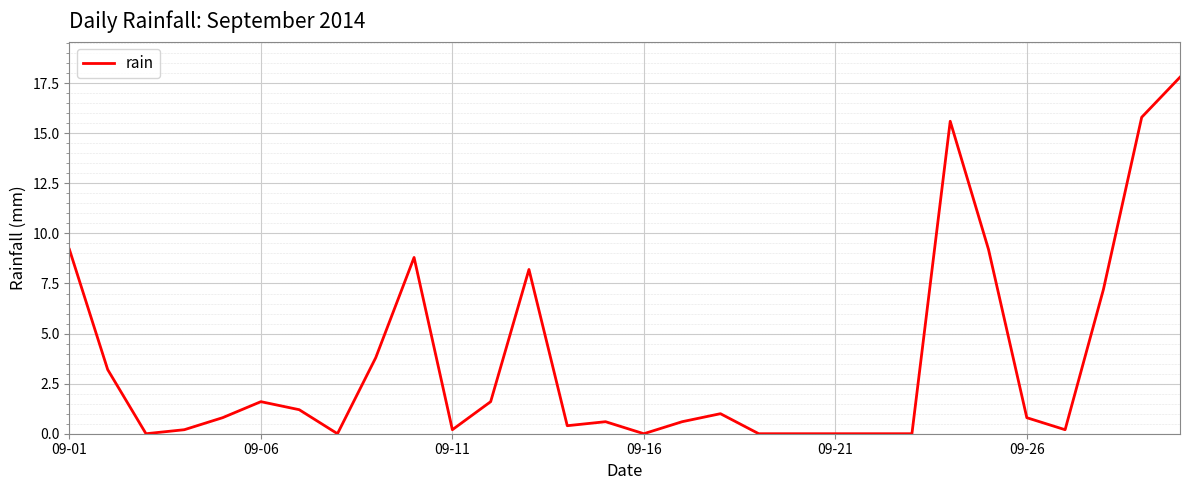

What is the difference between the maximum and minimum values?

17.8